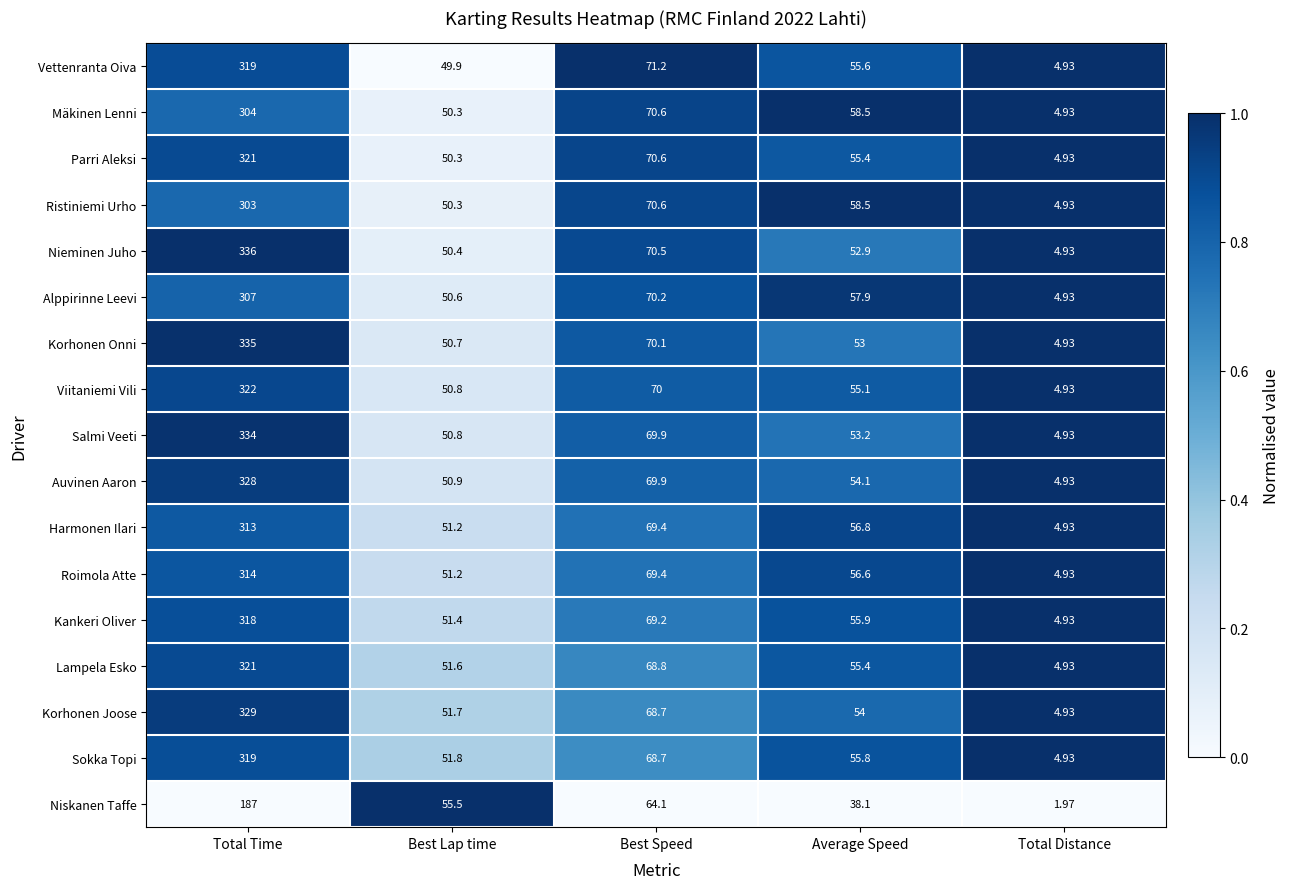

What is the maximum value shown in the chart?

336.0